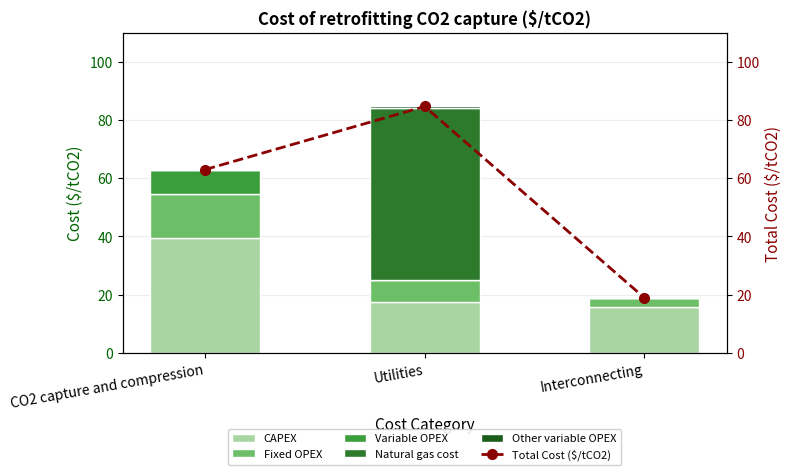

At how many categories does at least one series exceed 38?

2